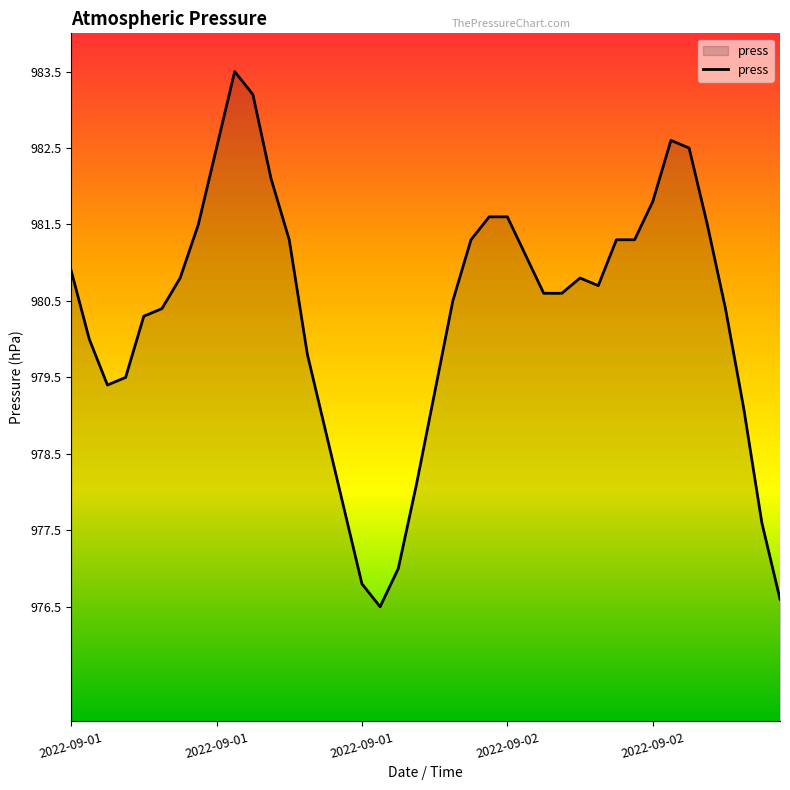

What is the difference between the maximum and minimum values?

7.0